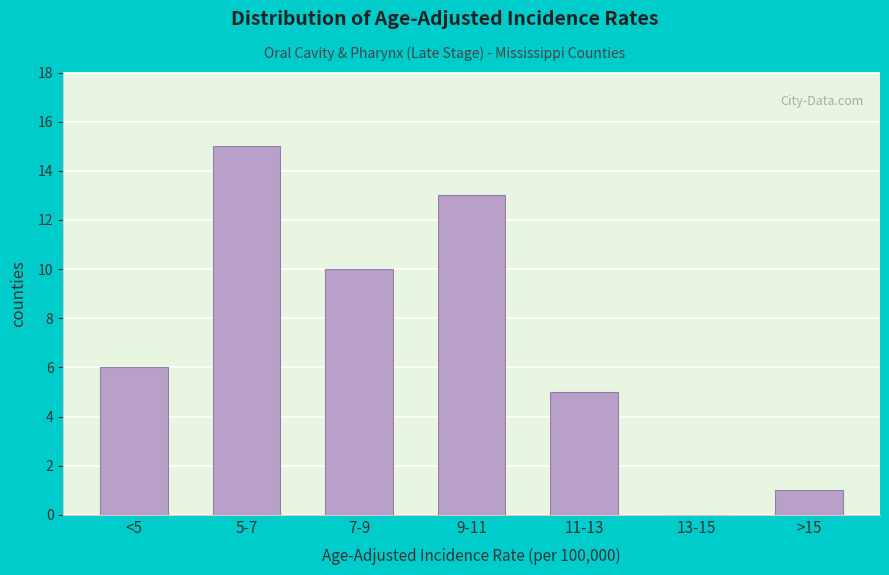

Reading right to left, extract all data points from this chart.

>15=1	13-15=0	11-13=5	9-11=13	7-9=10	5-7=15	<5=6